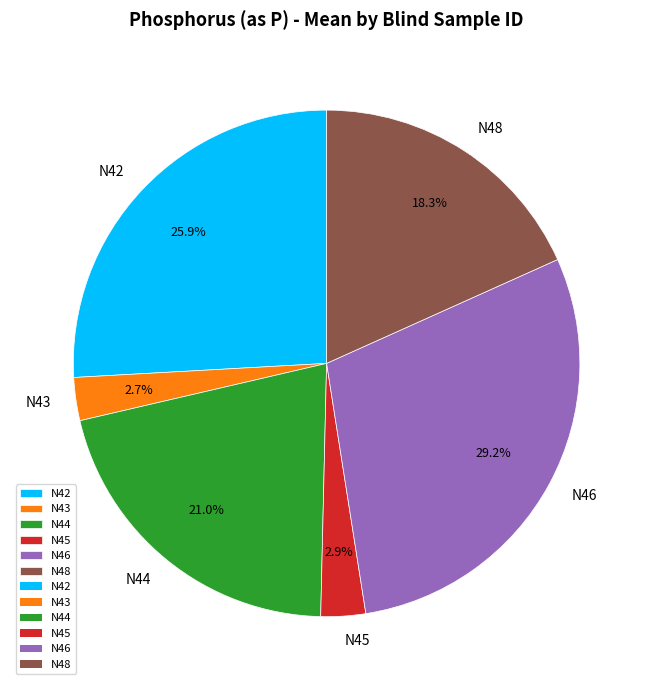

How many segments does this pie chart have?

6